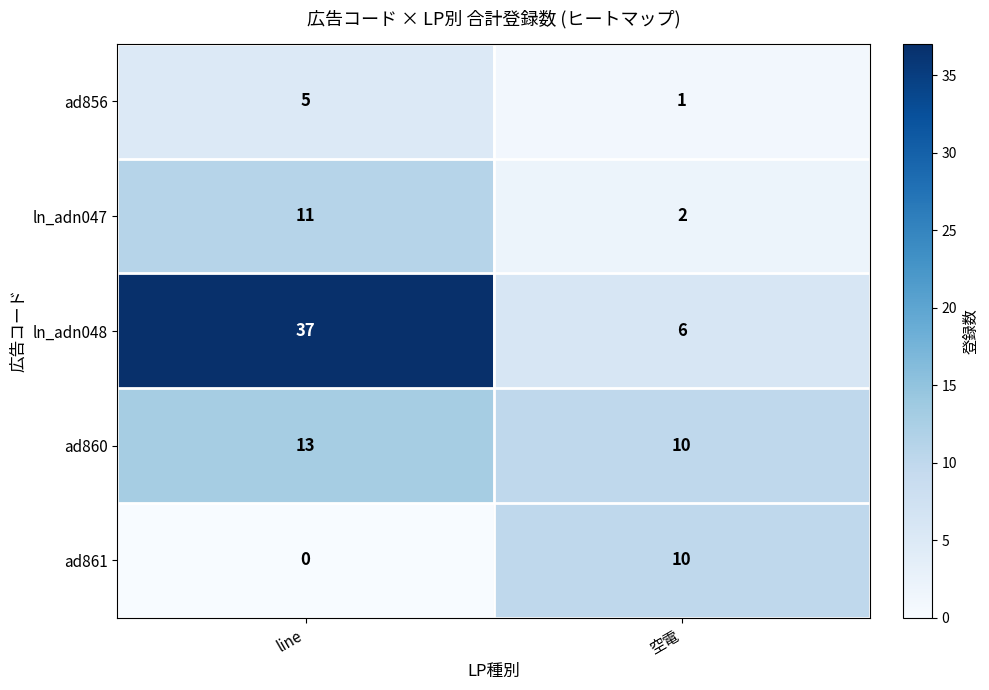

At which category does the chart reach its peak across all series?

line